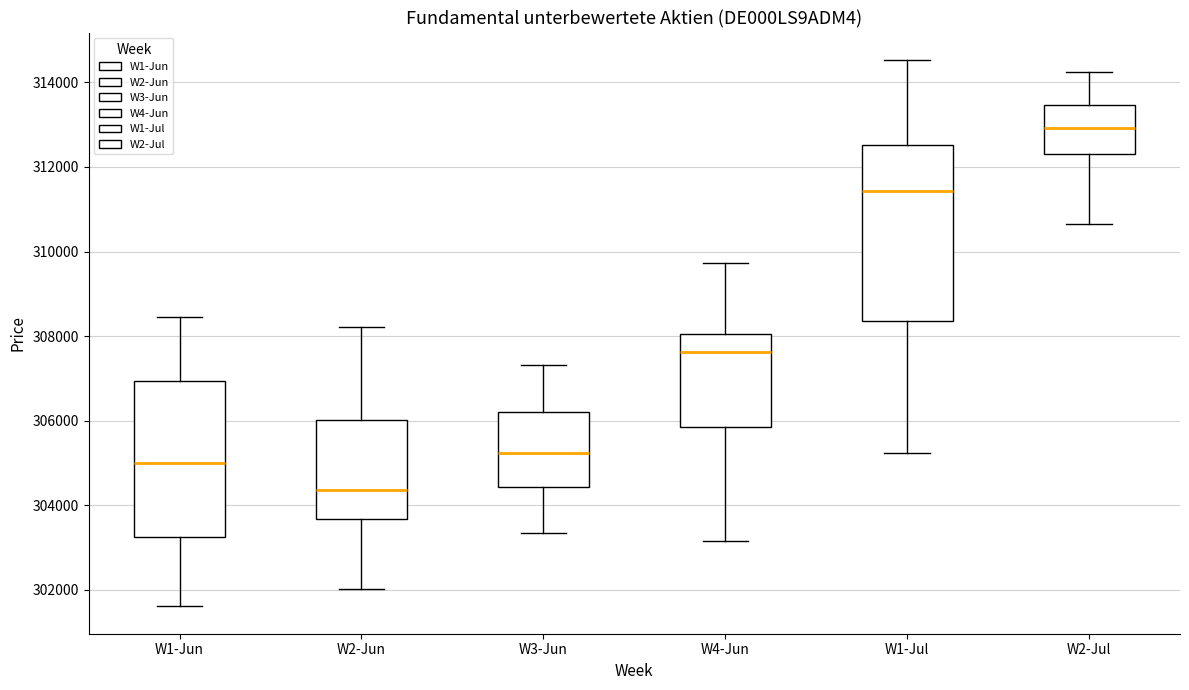

Reading left to right, transcribe this box plot: for each box, give where its median line is, the range the box spans, and where its two whiskers end, as read against the y-axis. The values are not printed on the chart, so give them approximately, as read against the axis.

W1-Jun: median 305000, box 303200 to 307000, whiskers 301600 to 308400
W2-Jun: median 304400, box 303600 to 306000, whiskers 302000 to 308200
W3-Jun: median 305200, box 304400 to 306200, whiskers 303400 to 307400
W4-Jun: median 307600, box 305800 to 308000, whiskers 303200 to 309800
W1-Jul: median 311400, box 308400 to 312600, whiskers 305200 to 314600
W2-Jul: median 313000, box 312400 to 313400, whiskers 310600 to 314200